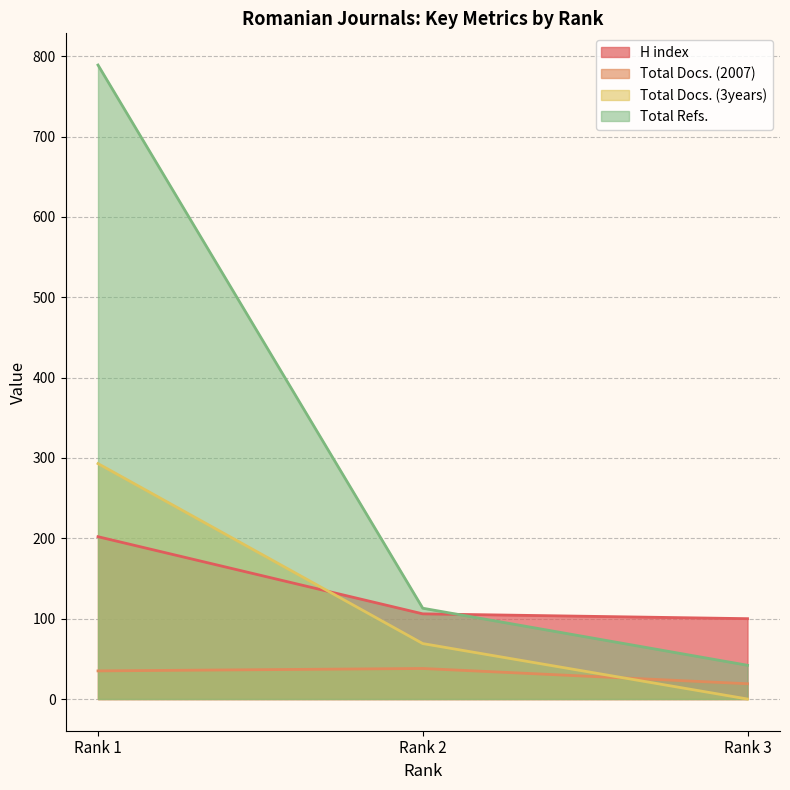

Reading right to left, transcribe all the data shown in this chart.

H index: 100	106	202
Total Docs. (2007): 19	38	35
Total Docs. (3years): 0	69	293
Total Refs.: 42	113	789